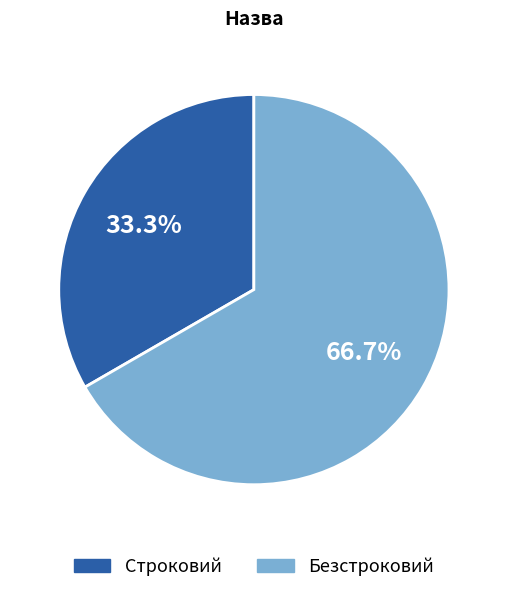

Rank the categories by value from lowest to highest.

Строковий, Безстроковий